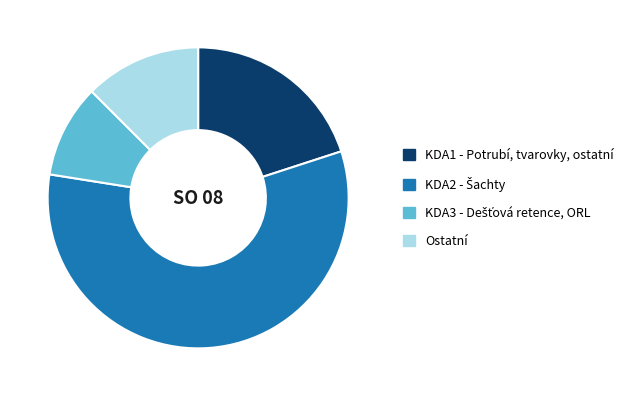

What is the ratio of the value at Ostatní to the value at KDA1 - Potrubí, tvarovky, ostatní?

0.6